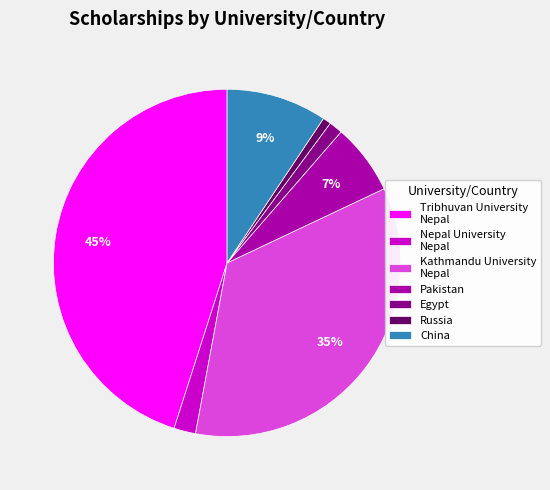

How many slices are in this pie chart?

7